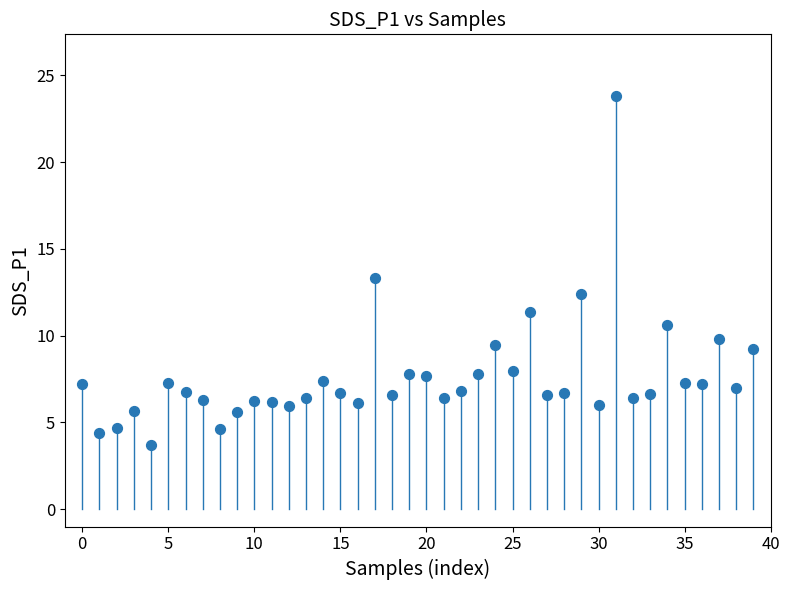

What is the range of Y values (max minus min)?

20.1